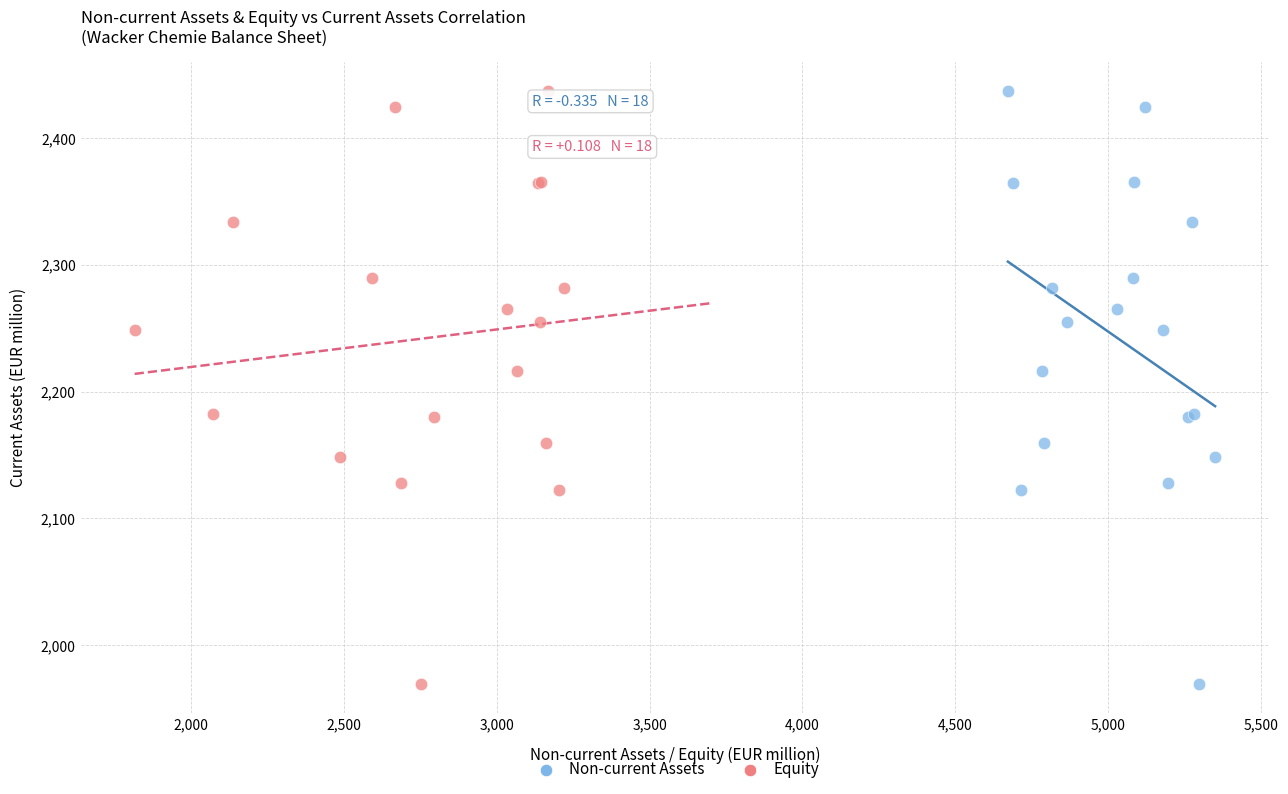

What are all the series names shown in the legend?

Non-current Assets, Equity